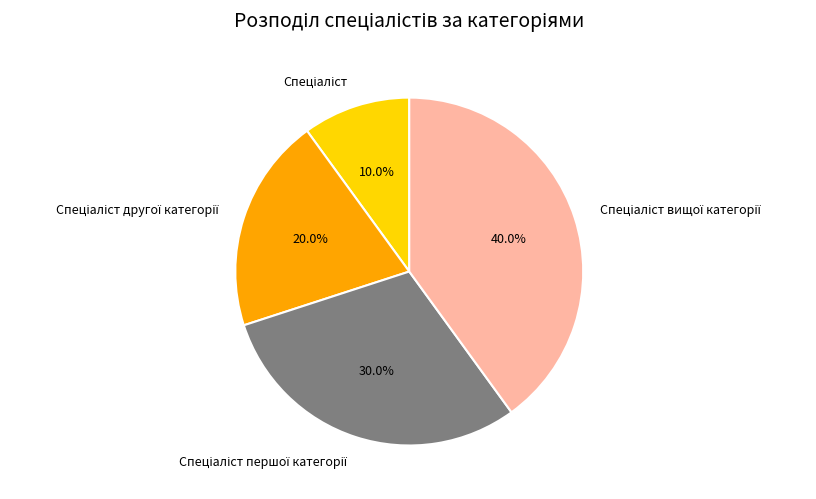

Is there a majority slice in this chart?

No